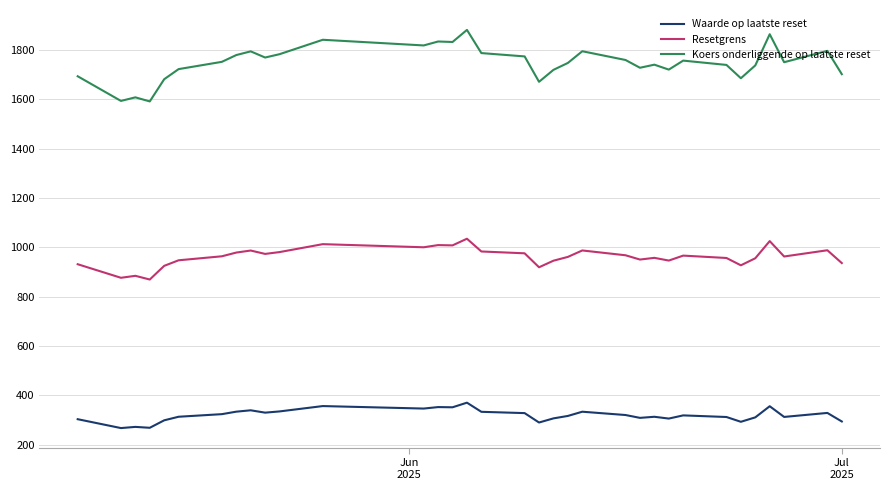

List the series in order of their peak value, highest first.

Koers onderliggende op laatste reset, Resetgrens, Waarde op laatste reset